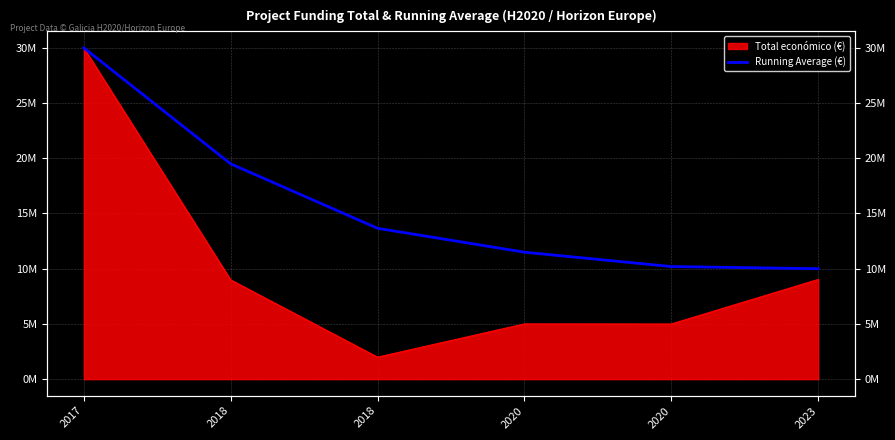

What is the greatest value displayed?

29999528.0